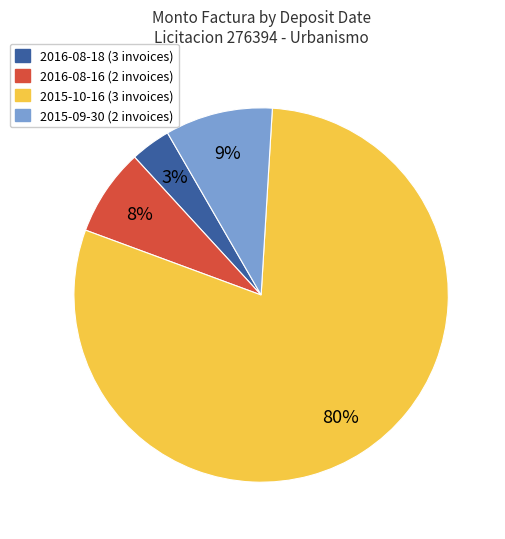

To the nearest percent, what is the average slice percentage?

25%